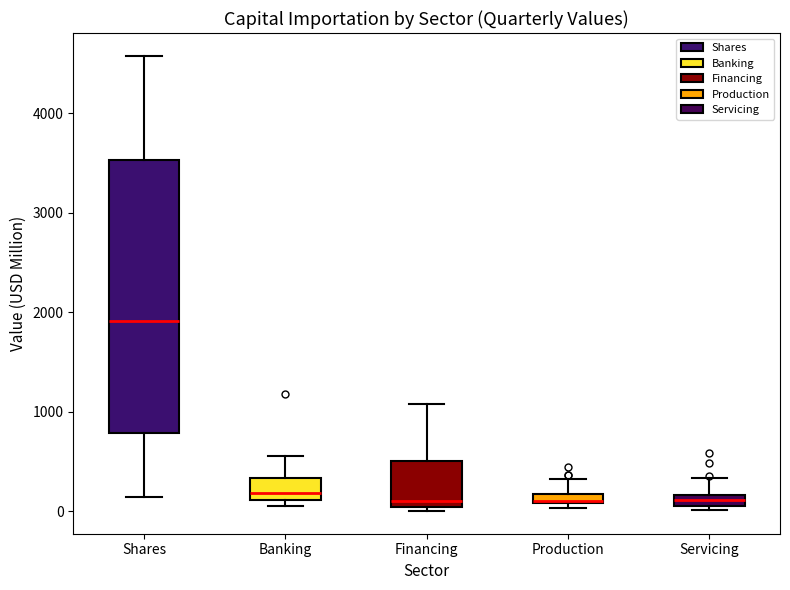

Comparing the boxes themselves (not the whiskers), which one is the tallest?

Shares